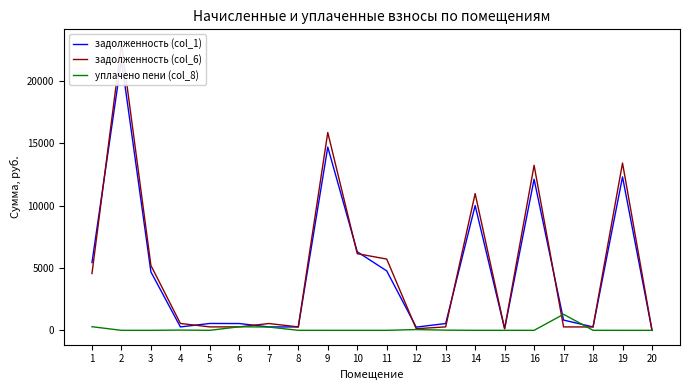

The уплачено пени (col_8) series shows 0.3 at 15. True or false?

True